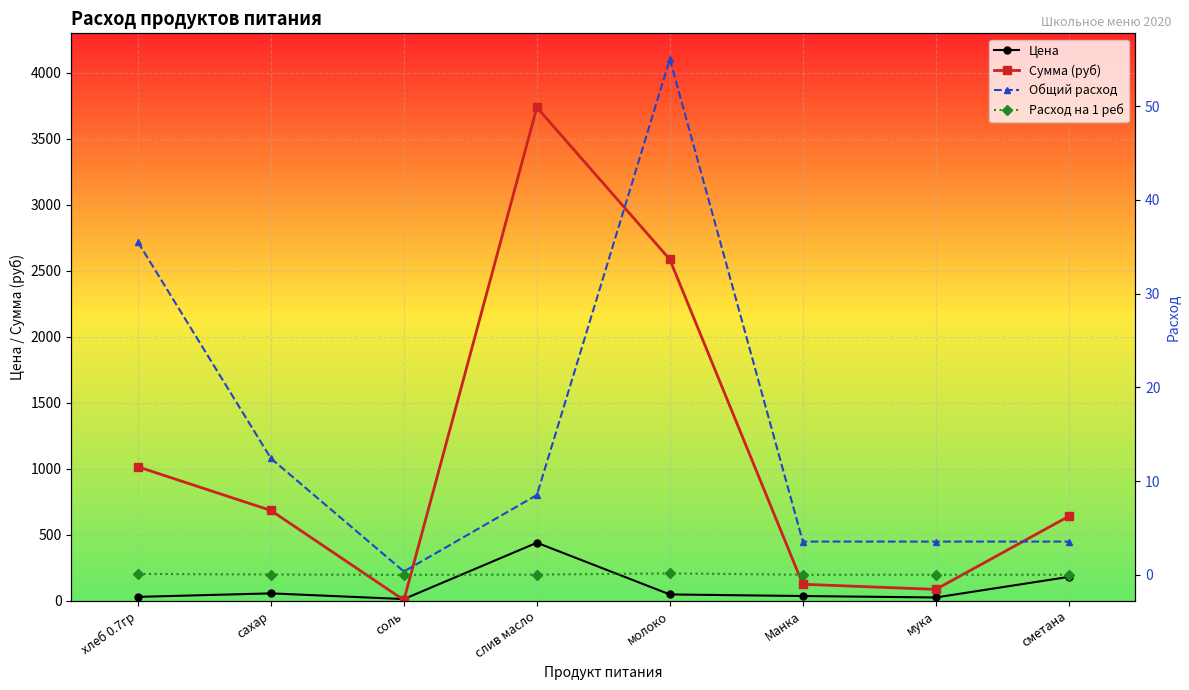

Read the Общий расход value at сметана.

3.5